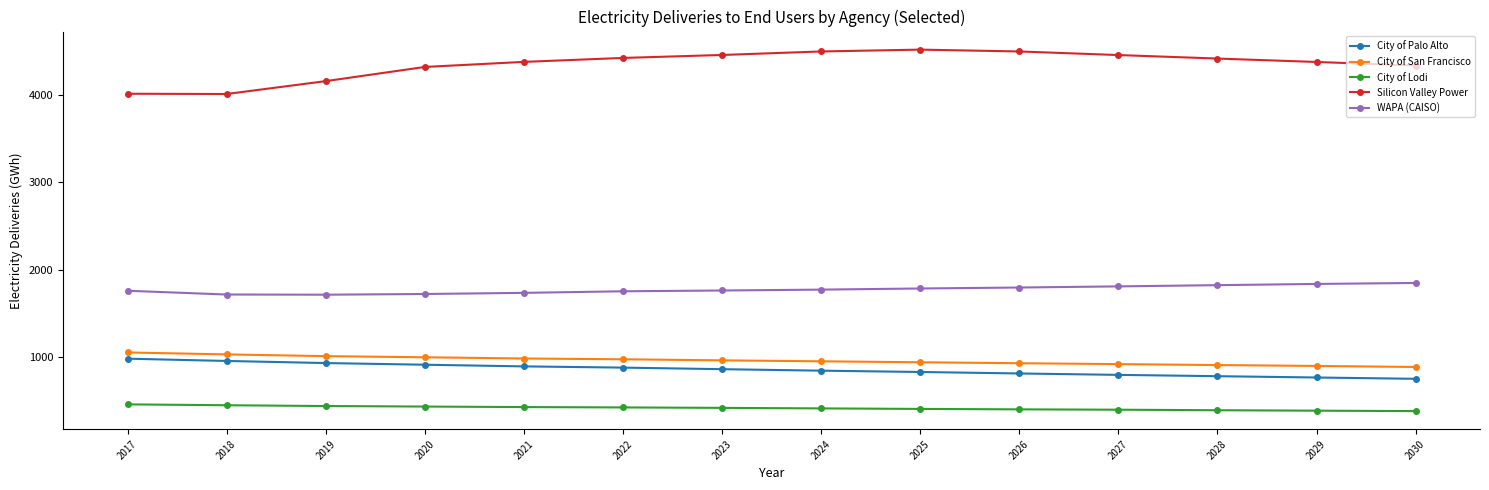

What is the lowest value of the WAPA (CAISO) series?

1715